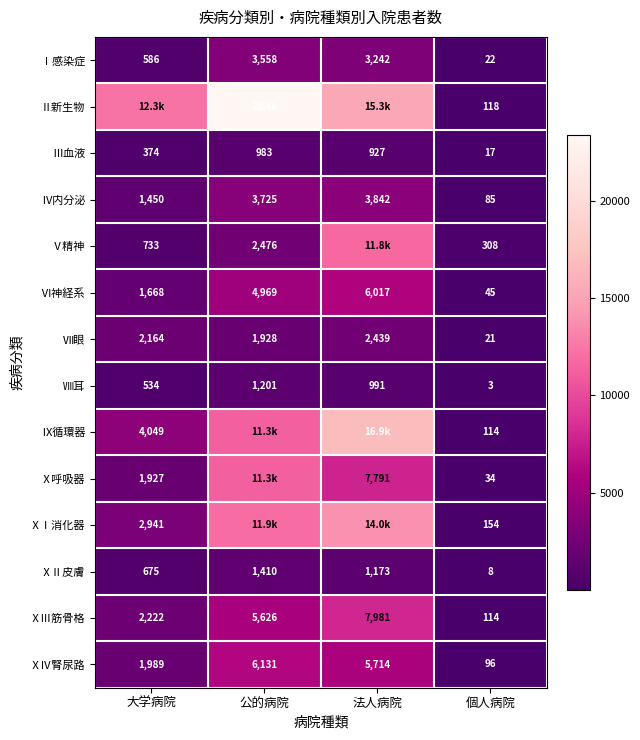

At which label does Ⅵ神経系 reach its minimum?

個人病院